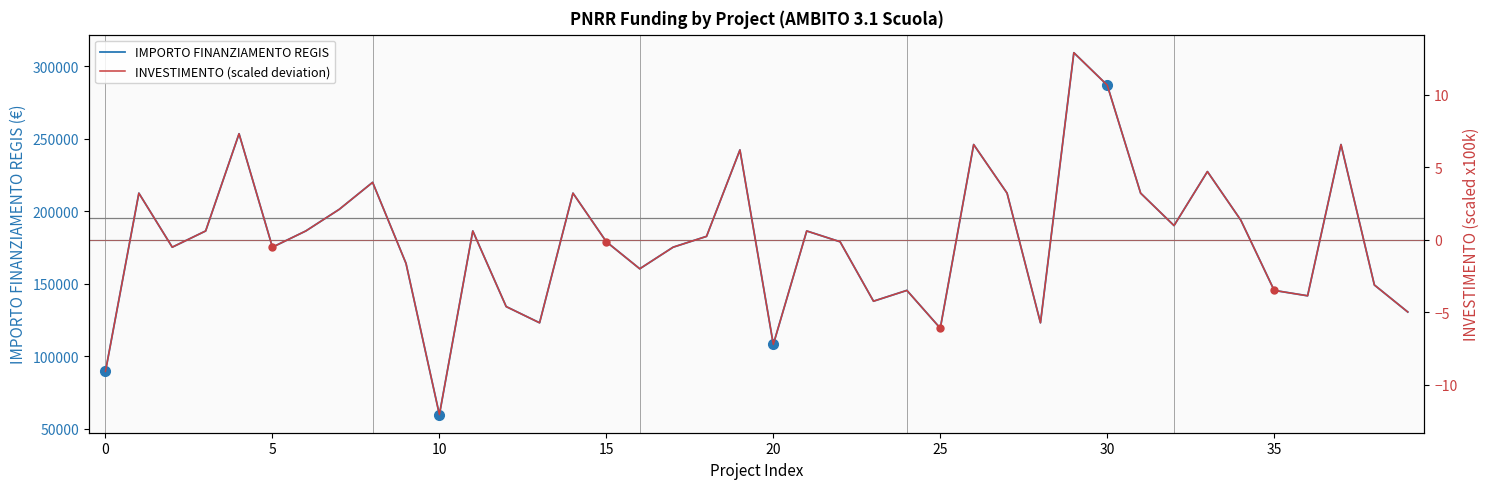

How many values in INVESTIMENTO (scaled deviation) are below zero?

20